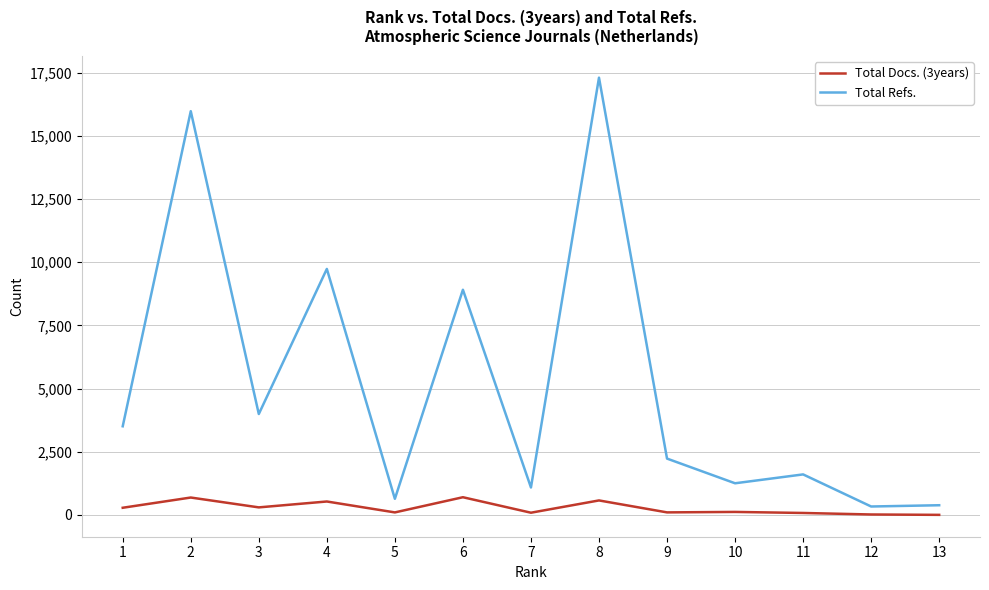

Does the chart display data point markers on the line(s)?

No